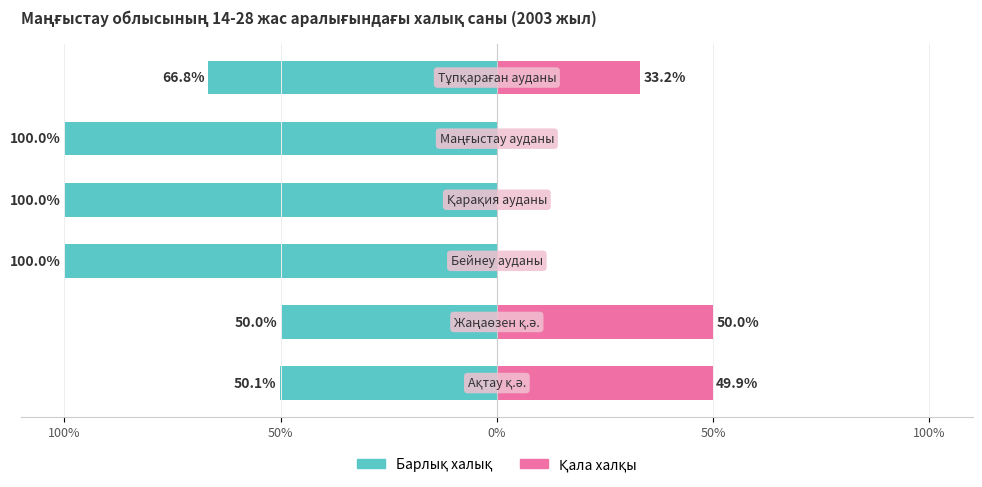

Reading left to right, list all the values displayed in this chart.

Барлық халық (owner): -50.1	-50.0	-100.0	-100.0	-100.0	-66.8
Қала халқы (renter): 49.9	50.0	0.0	0.0	0.0	33.2